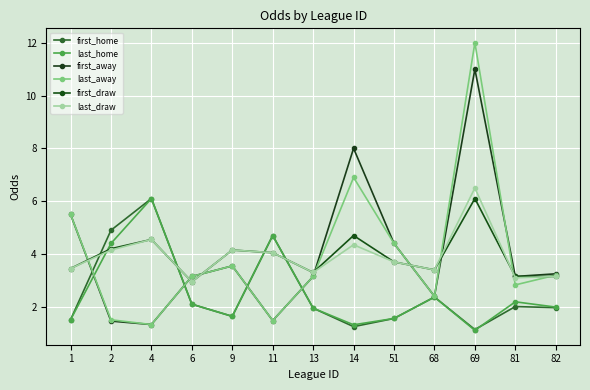

Rank the series by their maximum value, from lowest to highest.

first_home, last_home, first_draw, last_draw, first_away, last_away